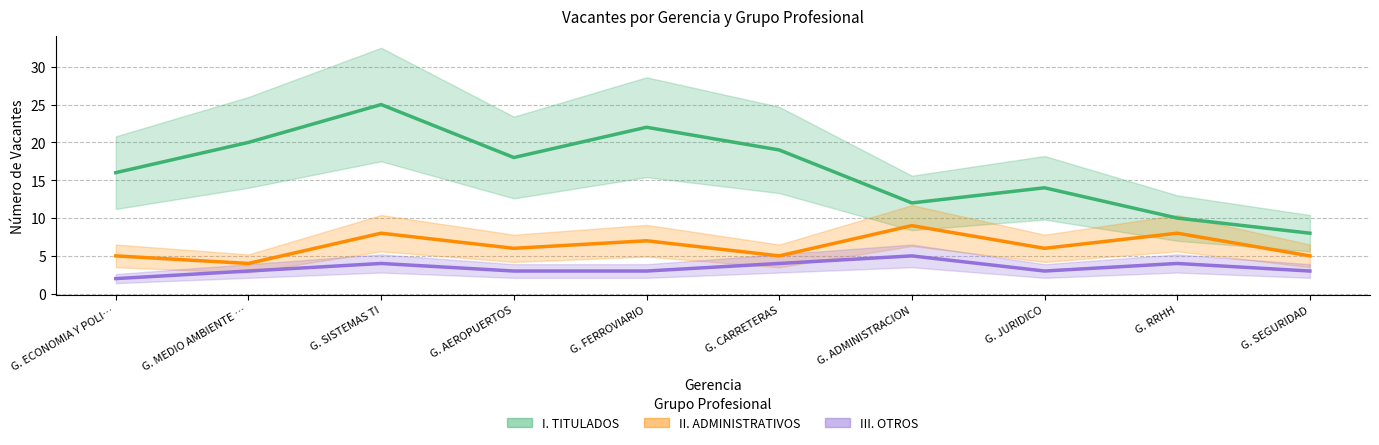

At which label does II. ADMINISTRATIVOS reach its peak?

G. ADMINISTRACION